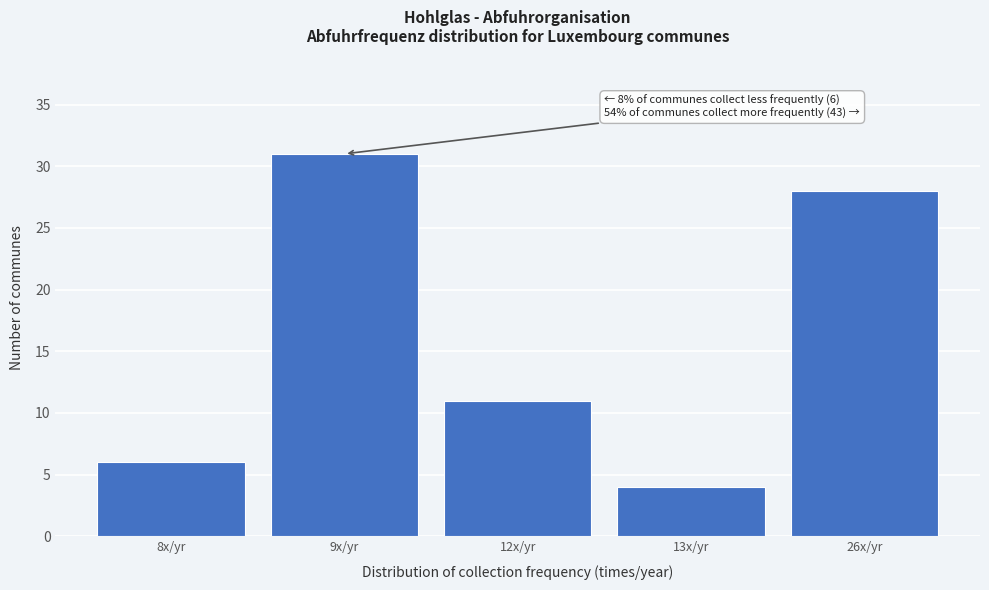

Reading left to right, extract all data points from this chart.

6	31	11	4	28